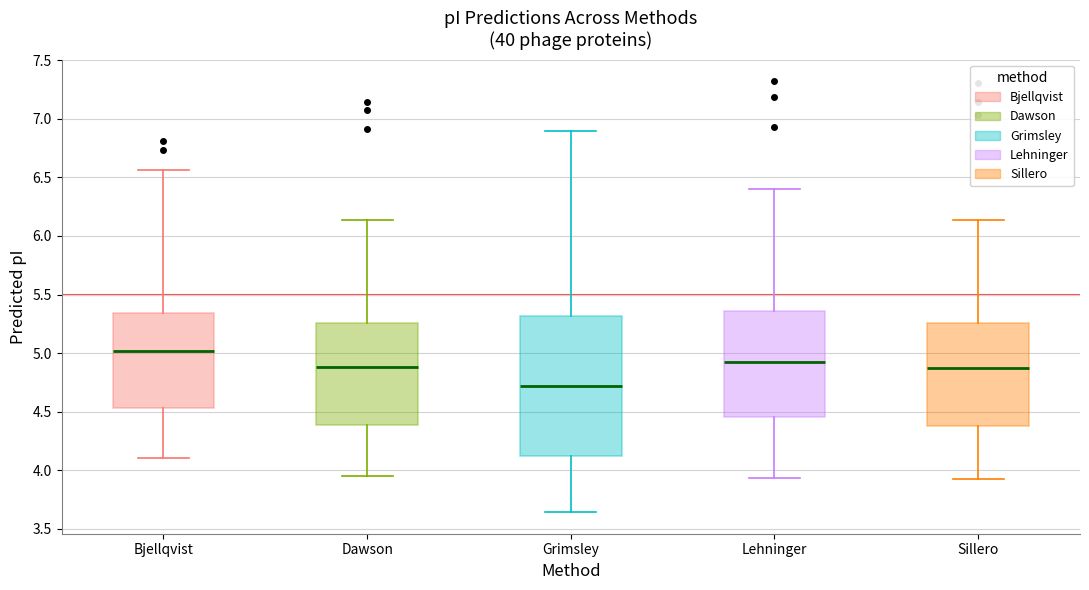

Reading left to right, read every box against the y-axis: the position of its median line, the range the box covers, and the ends of its whiskers. The values are not printed on the chart, so give them approximately, as read against the axis.

Bjellqvist: median 5.00, box 4.55 to 5.35, whiskers 4.10 to 6.55
Dawson: median 4.90, box 4.40 to 5.25, whiskers 3.95 to 6.15
Grimsley: median 4.70, box 4.10 to 5.30, whiskers 3.65 to 6.90
Lehninger: median 4.95, box 4.45 to 5.35, whiskers 3.95 to 6.40
Sillero: median 4.85, box 4.40 to 5.25, whiskers 3.90 to 6.15